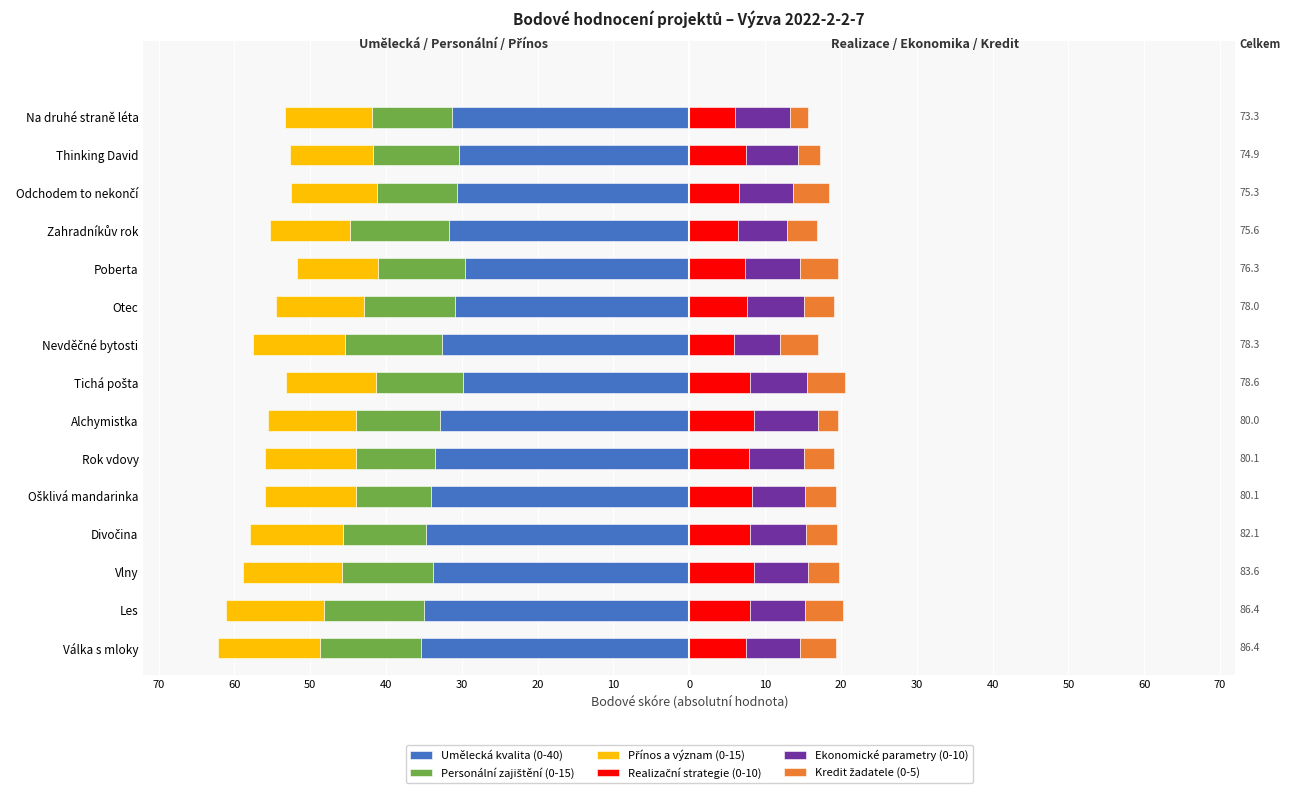

What is the value of the Přínos a význam (0-15) bar at the 7th from the left?

-11.6